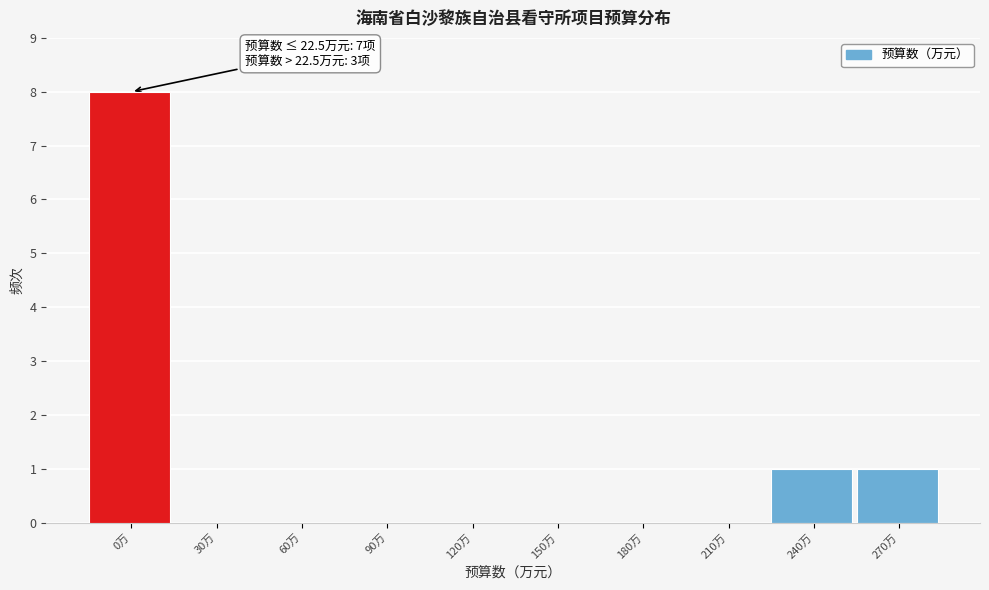

Reading right to left, extract all data points from this chart.

270万=1	240万=1	210万=0	180万=0	150万=0	120万=0	90万=0	60万=0	30万=0	0万=8